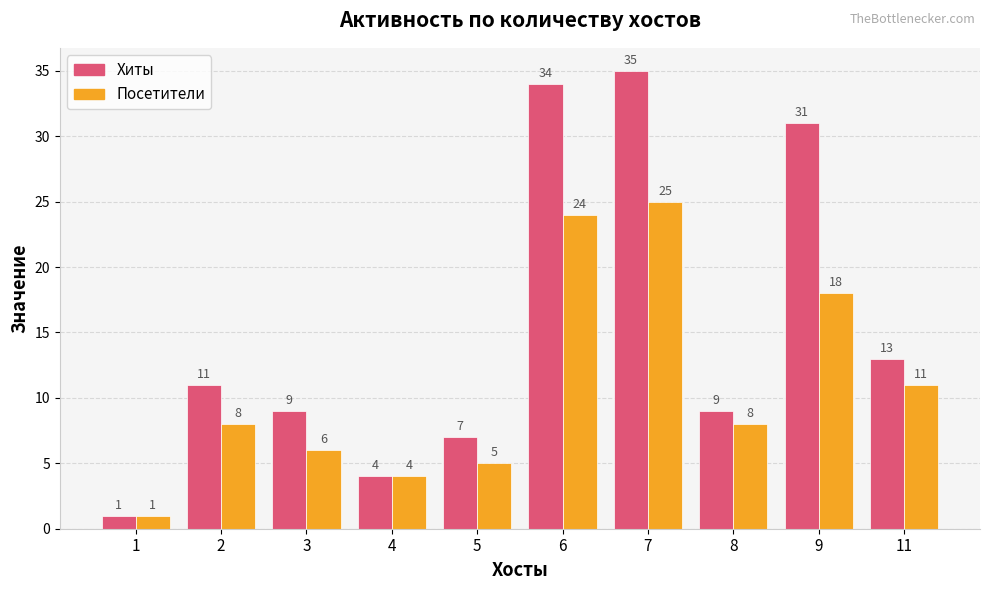

What is the sum of all Посетители values?

110